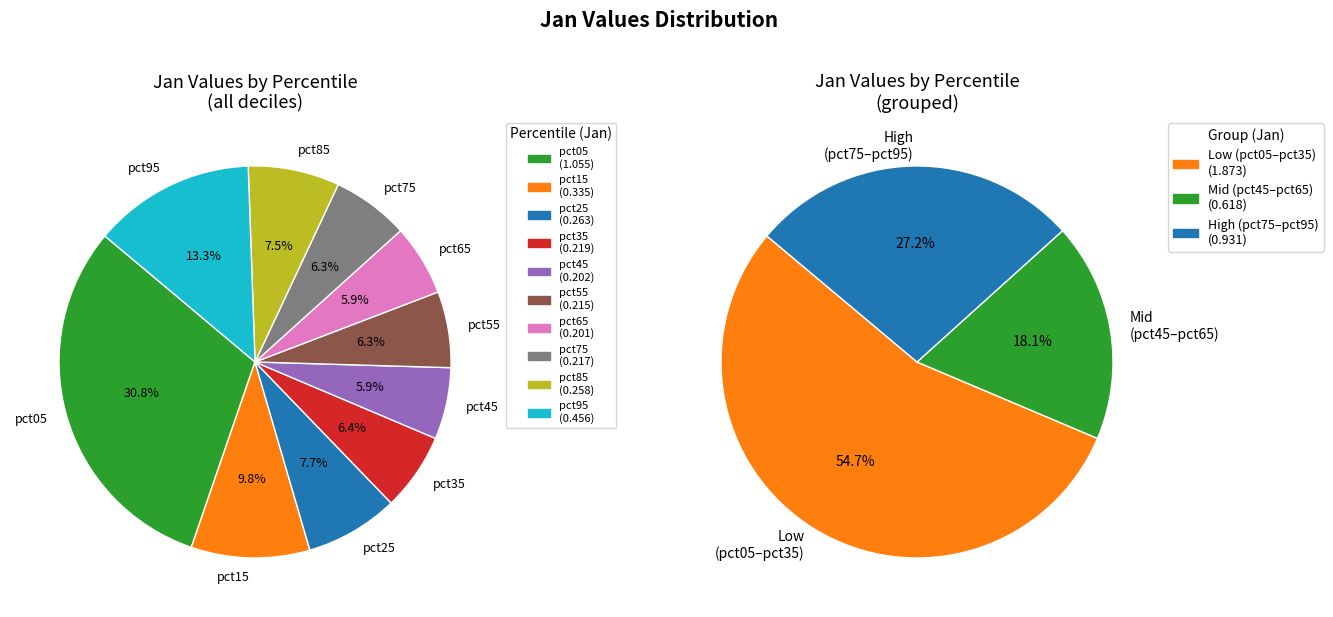

Does pct75 account for over 50% of the chart?

No